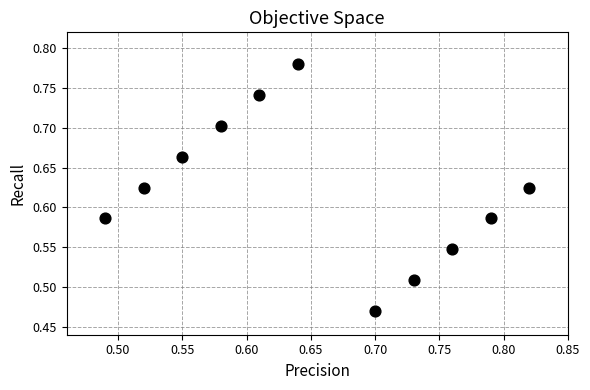

What is the range of Y values (max minus min)?

0.3